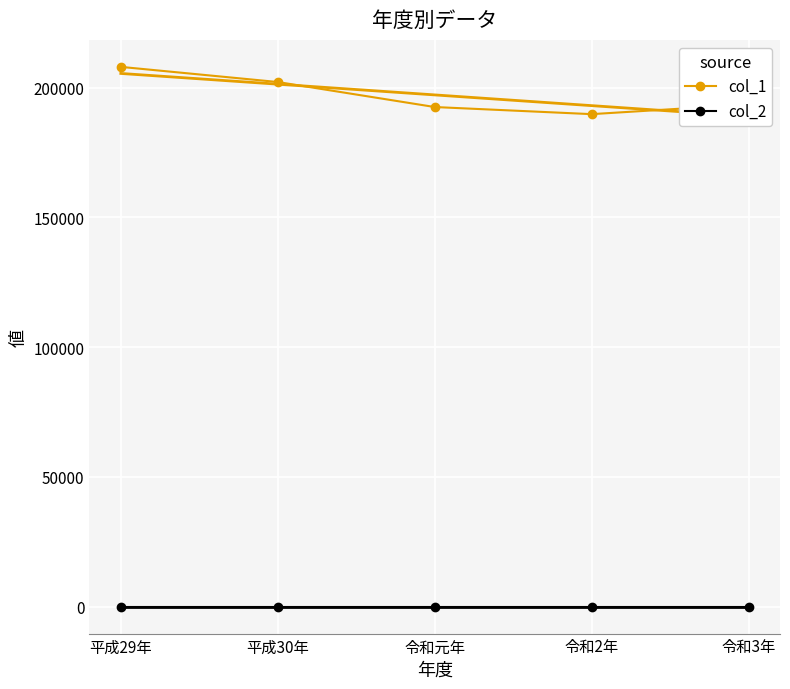

What position from the right is 令和3年?

1